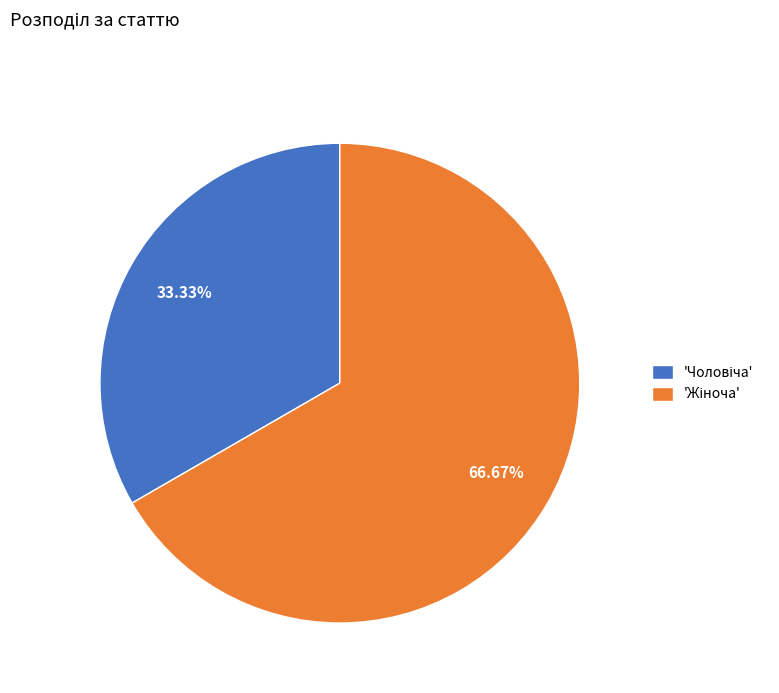

Is there a majority slice in this chart?

Yes